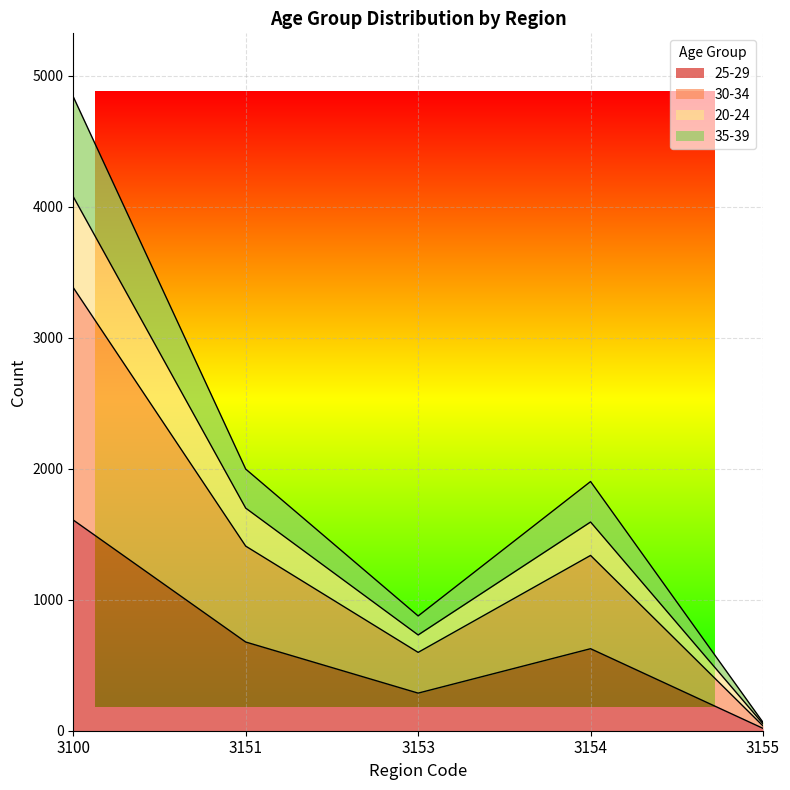

Does the chart display data point markers on the line(s)?

No